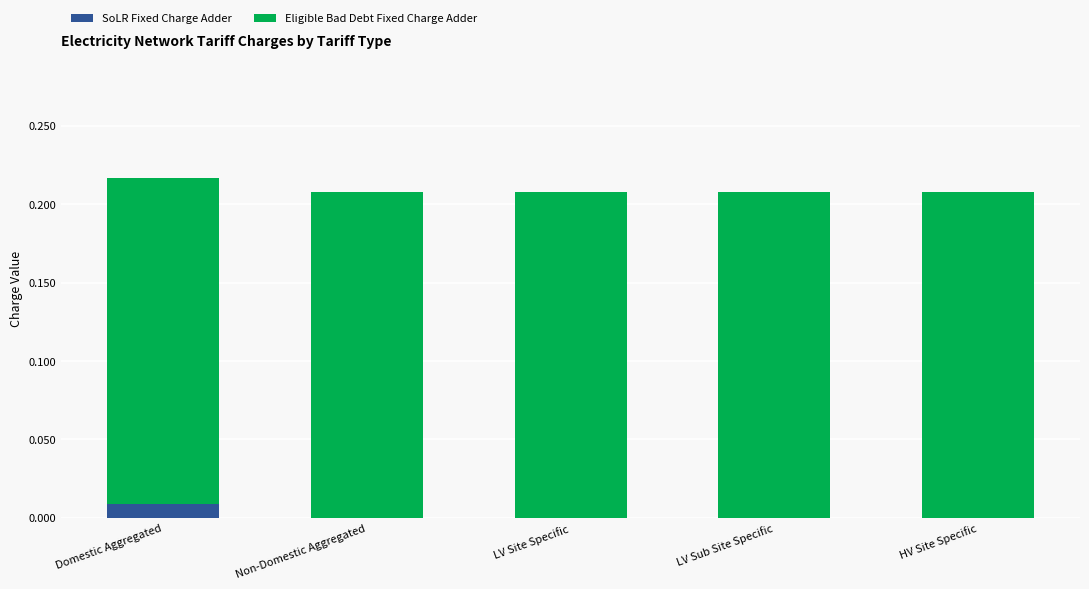

True or false: SoLR Fixed Charge Adder has a value of 0.0 at Domestic Aggregated.

True